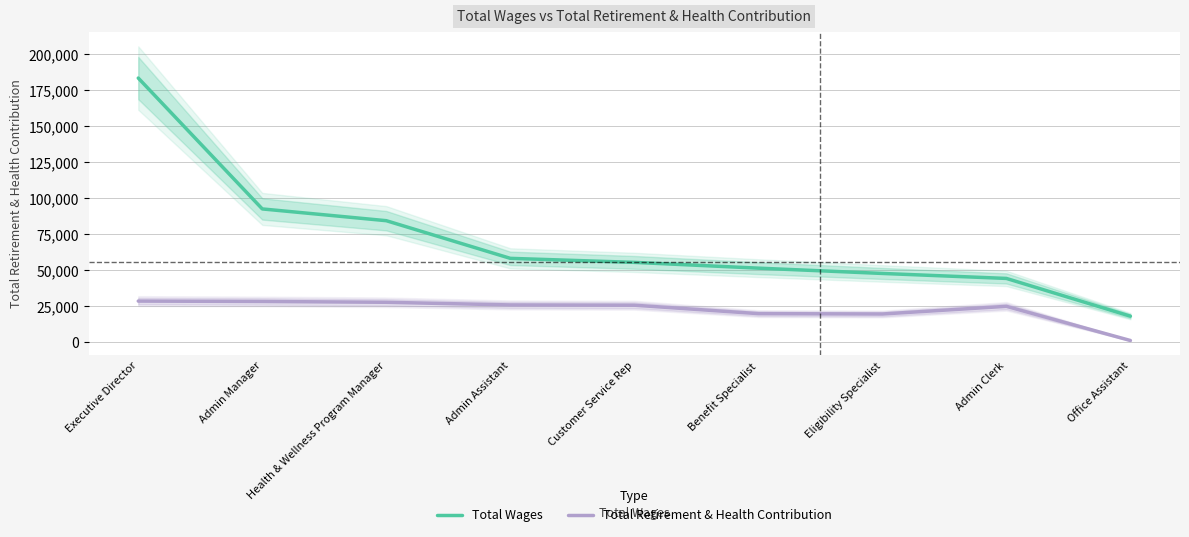

What is the difference between the maximum and minimum values in the Total Retirement & Health Contribution series?

27340